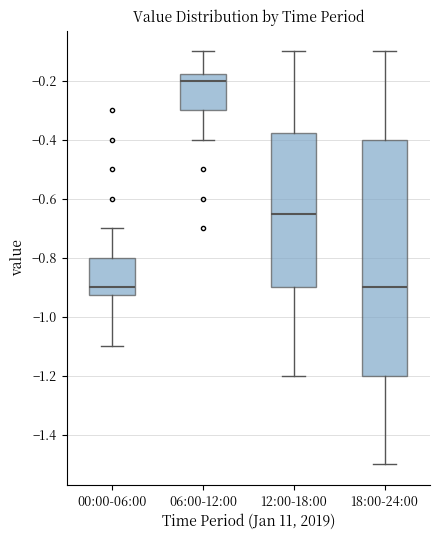

Comparing the boxes themselves (not the whiskers), which one is the tallest?

18:00-24:00